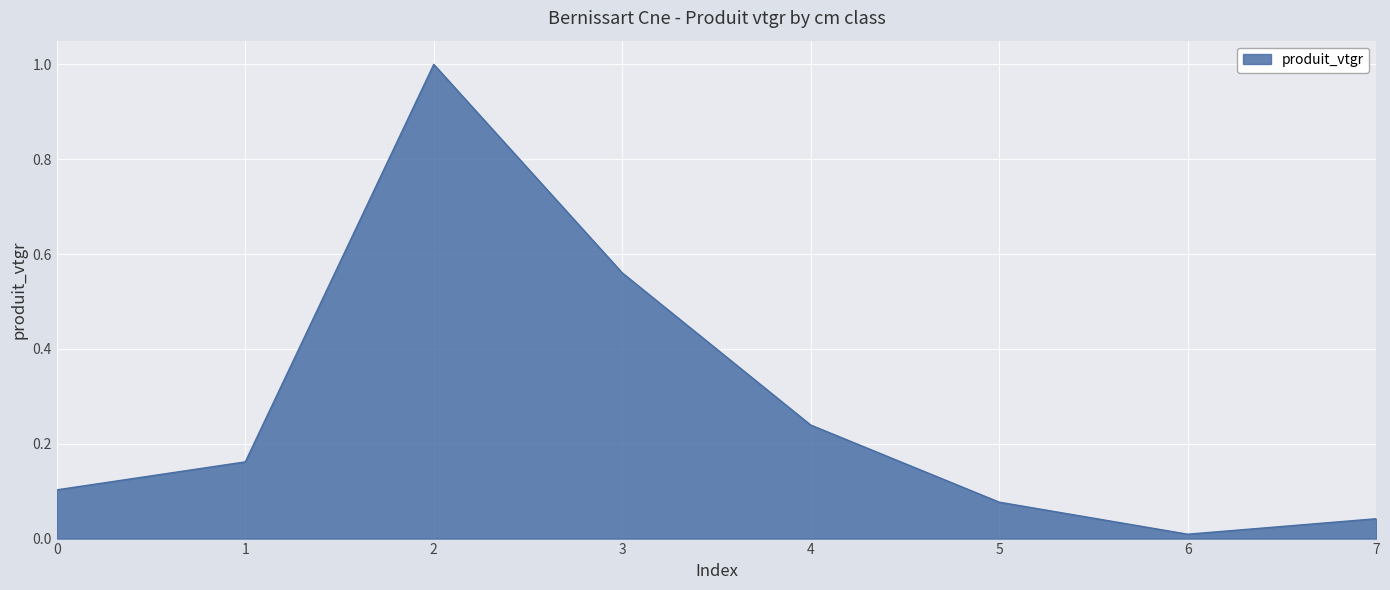

Which category has the lowest value across all series?

6